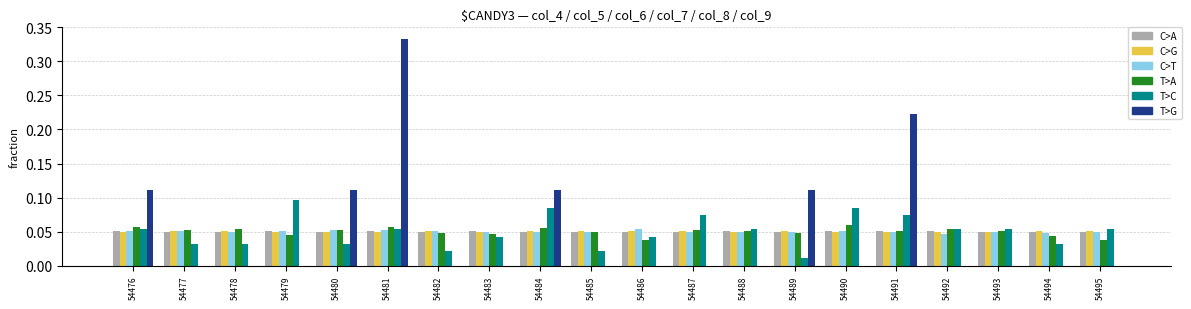

At which category does the chart reach its peak across all series?

54481